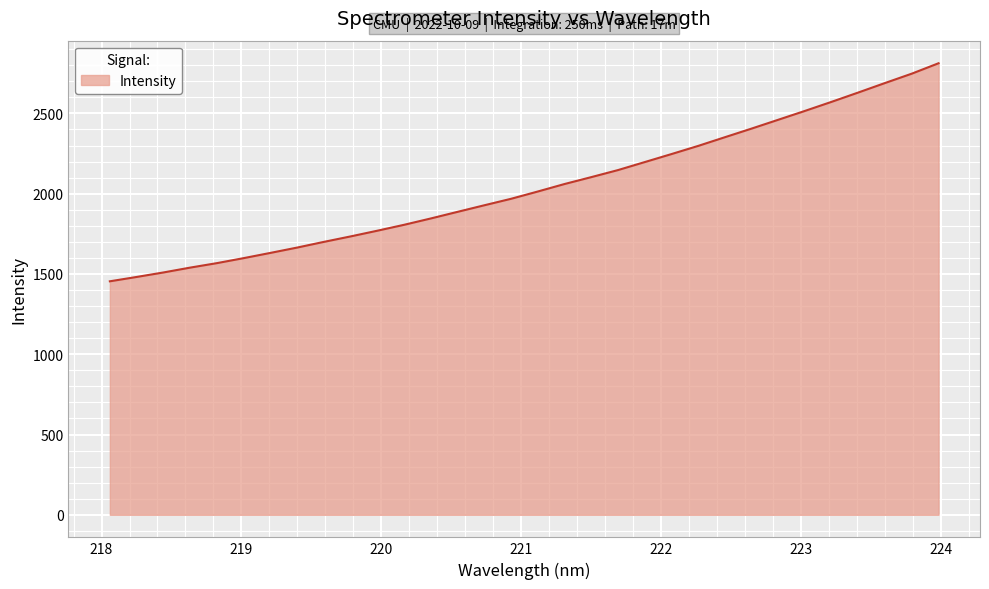

What is the smallest value displayed?

1454.4